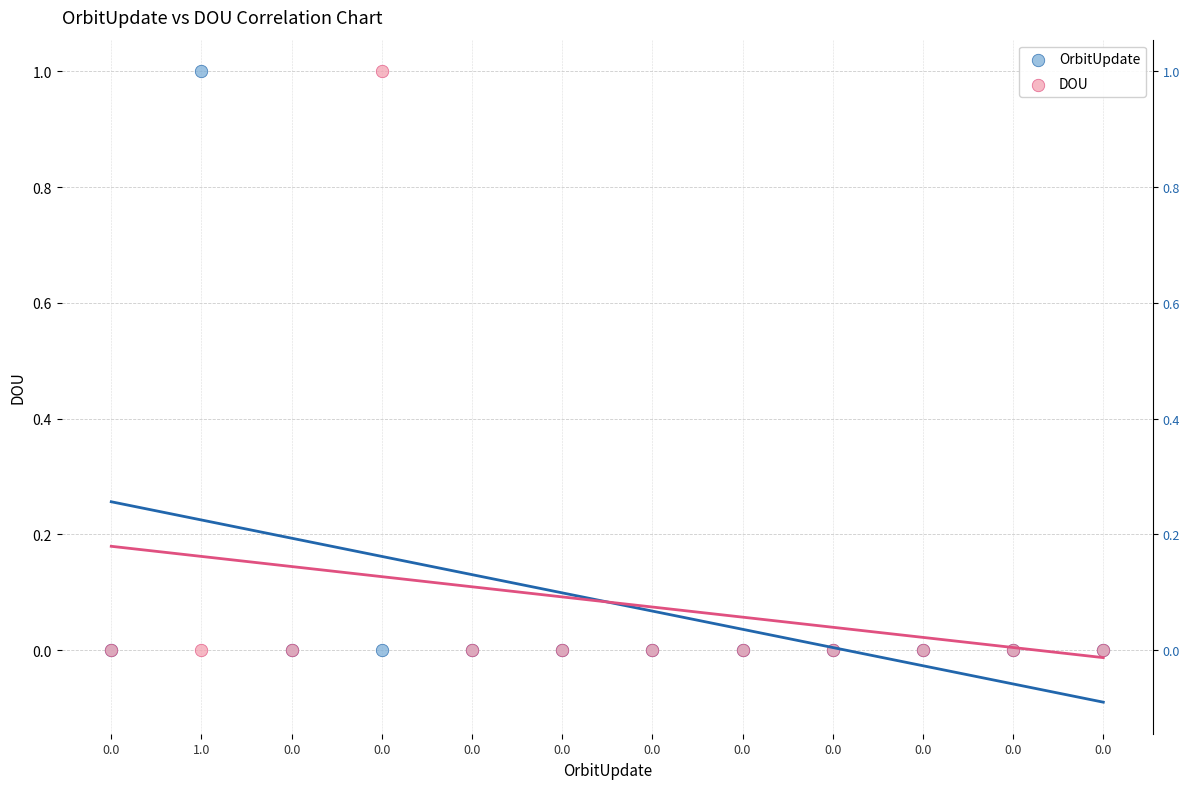

What are all the series names shown in the legend?

OrbitUpdate, DOU